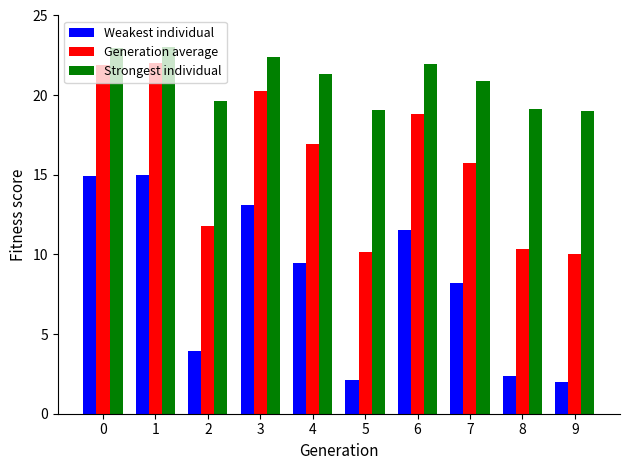

What is the difference between the Strongest individual values at 5 and 6?

2.9